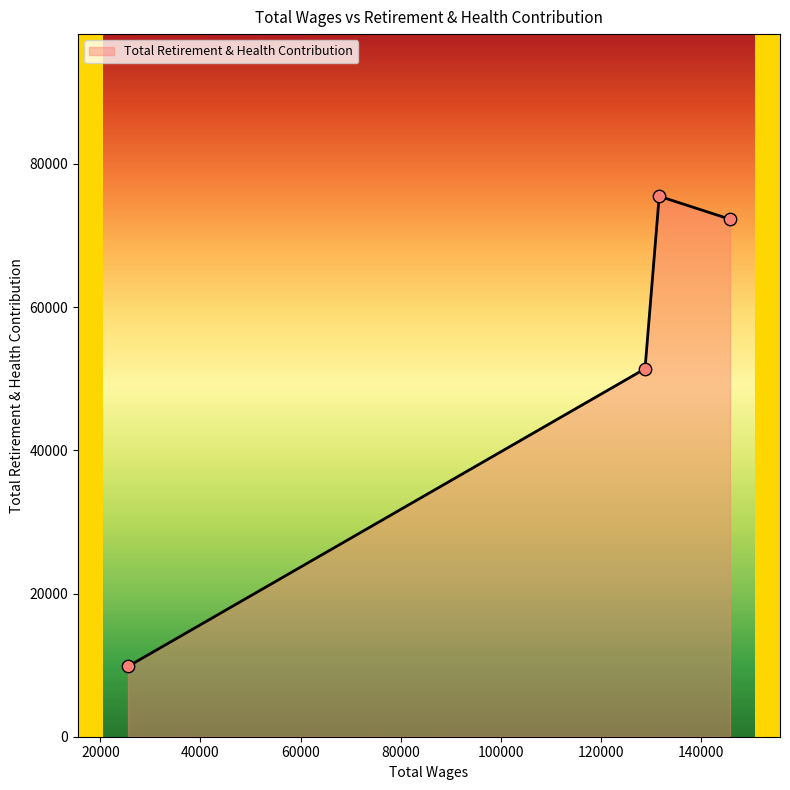

What is the greatest value displayed?

75490